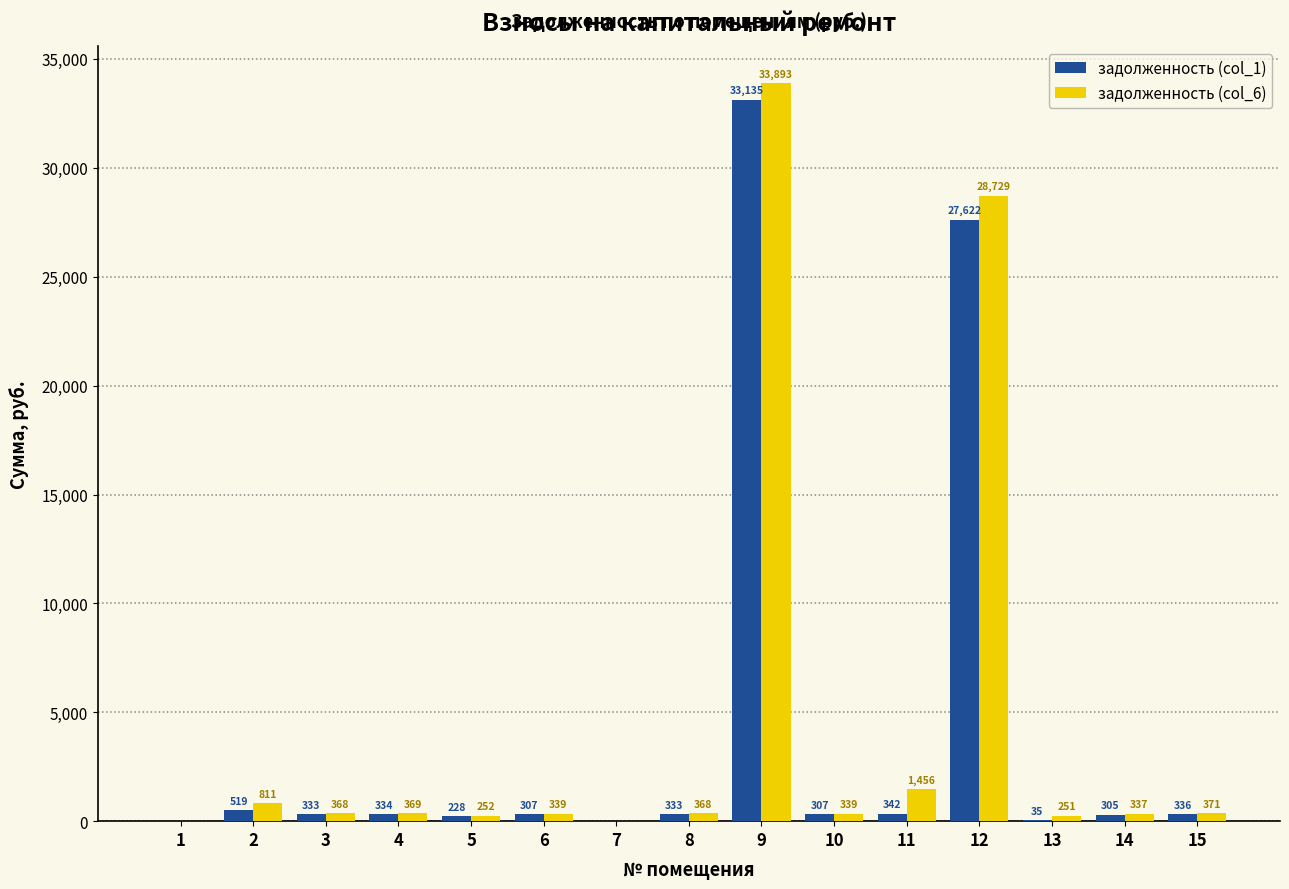

At which label does задолженность (col_1) reach its peak?

9